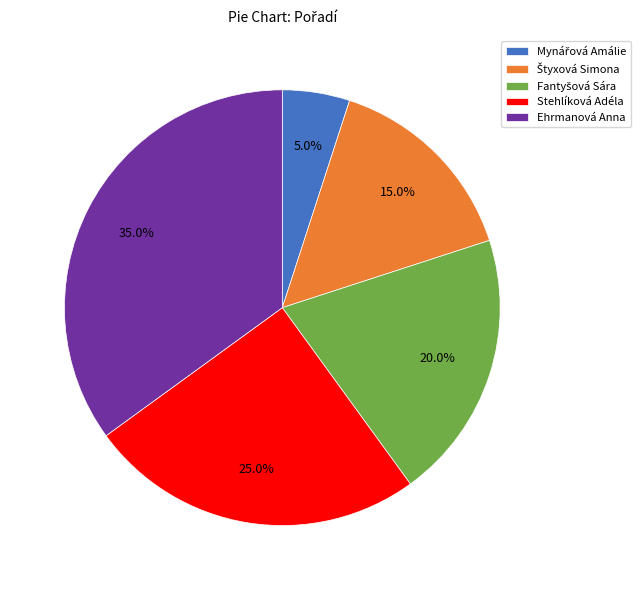

Does Stehlíková Adéla account for over 50% of the chart?

No